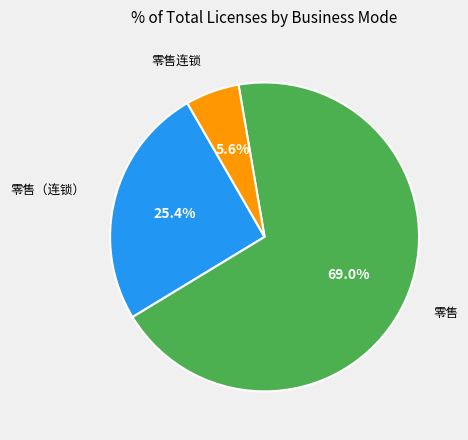

How many segments does this pie chart have?

3